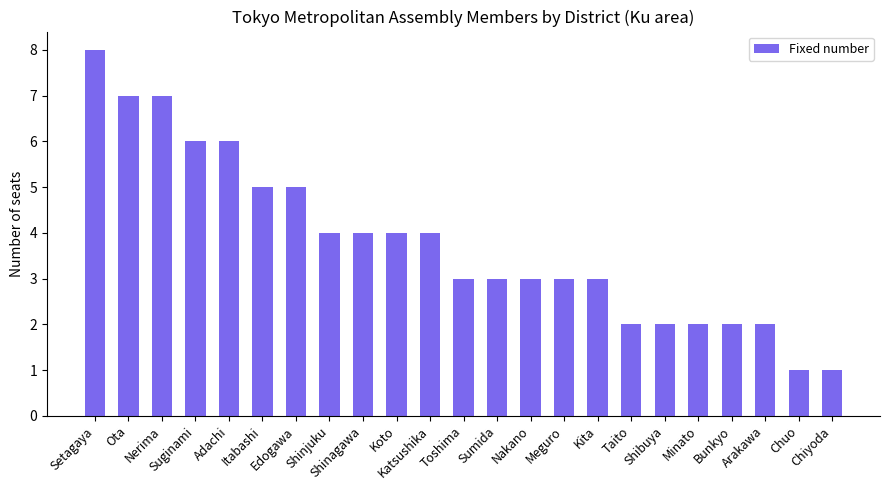

Reading left to right, list all the values displayed in this chart.

Setagaya=8	Ota=7	Nerima=7	Suginami=6	Adachi=6	Itabashi=5	Edogawa=5	Shinjuku=4	Shinagawa=4	Koto=4	Katsushika=4	Toshima=3	Sumida=3	Nakano=3	Meguro=3	Kita=3	Taito=2	Shibuya=2	Minato=2	Bunkyo=2	Arakawa=2	Chuo=1	Chiyoda=1